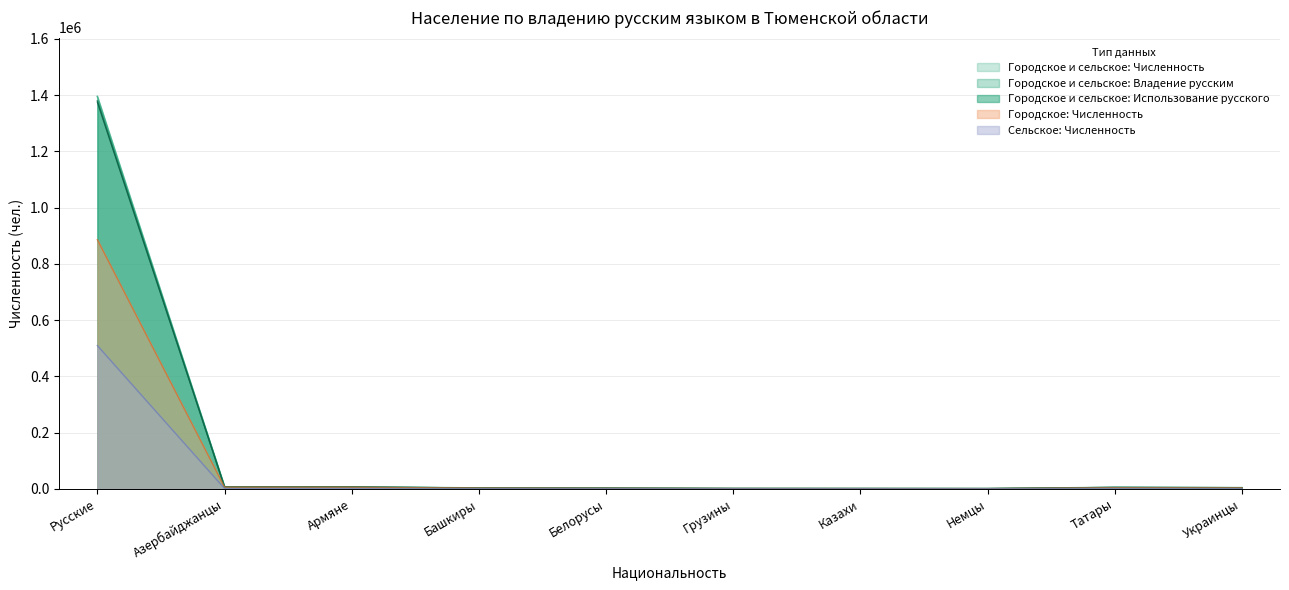

The value of Городское: Численность at Башкиры is 724. True or false?

False